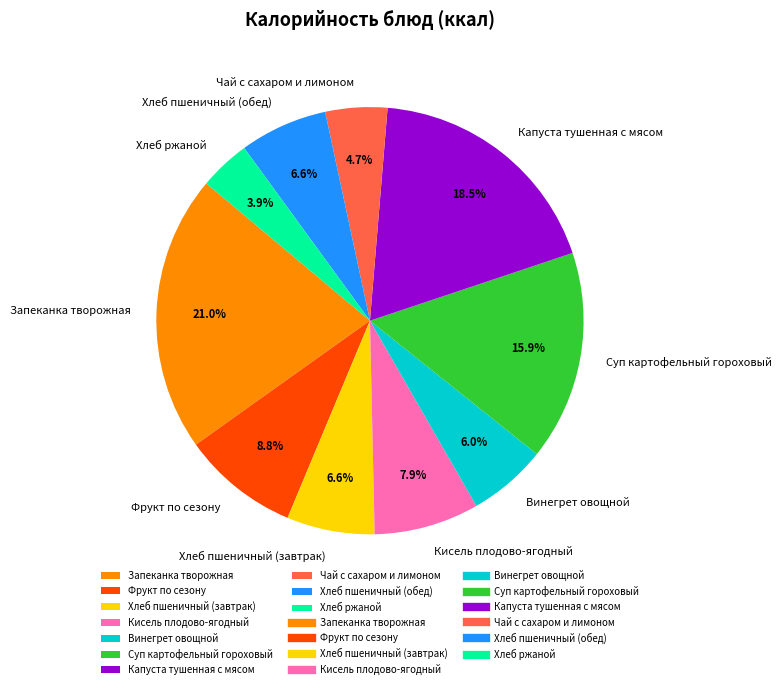

What is the smallest slice in the pie chart?

Хлеб ржаной